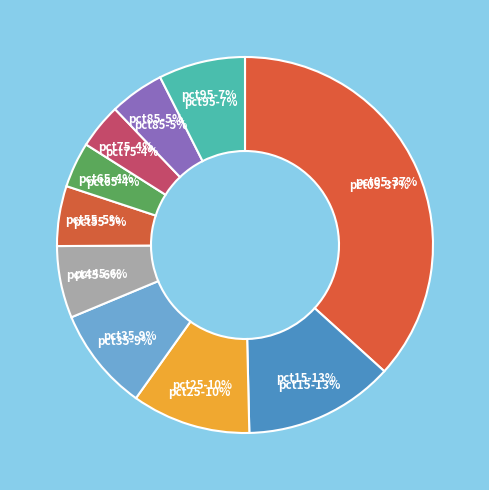

Does pct95 represent more than half of the total?

No